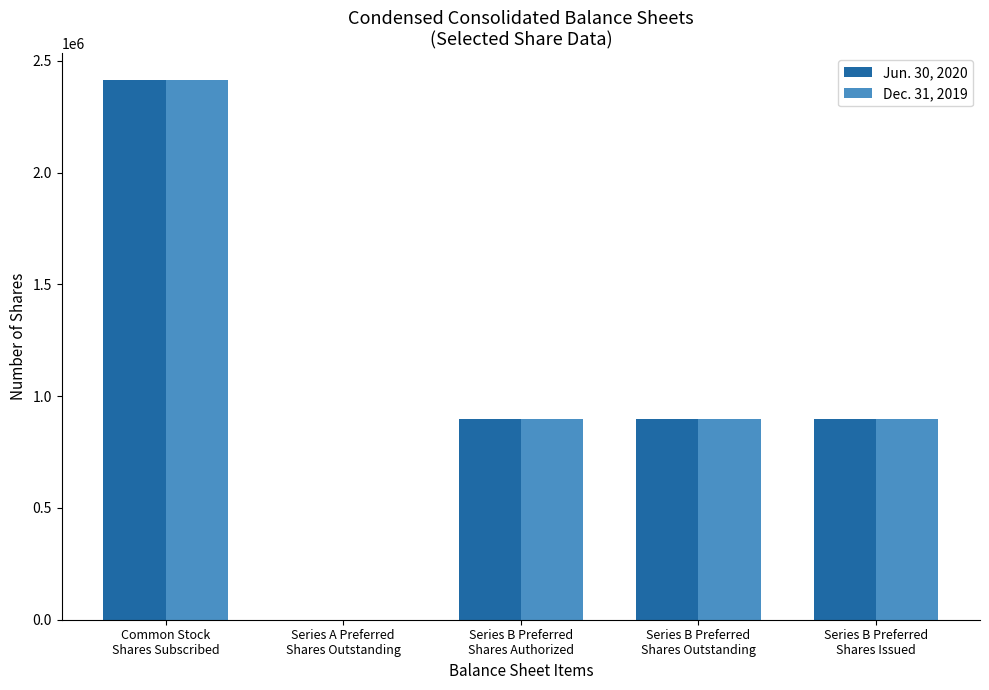

What is the greatest value displayed?

2412671